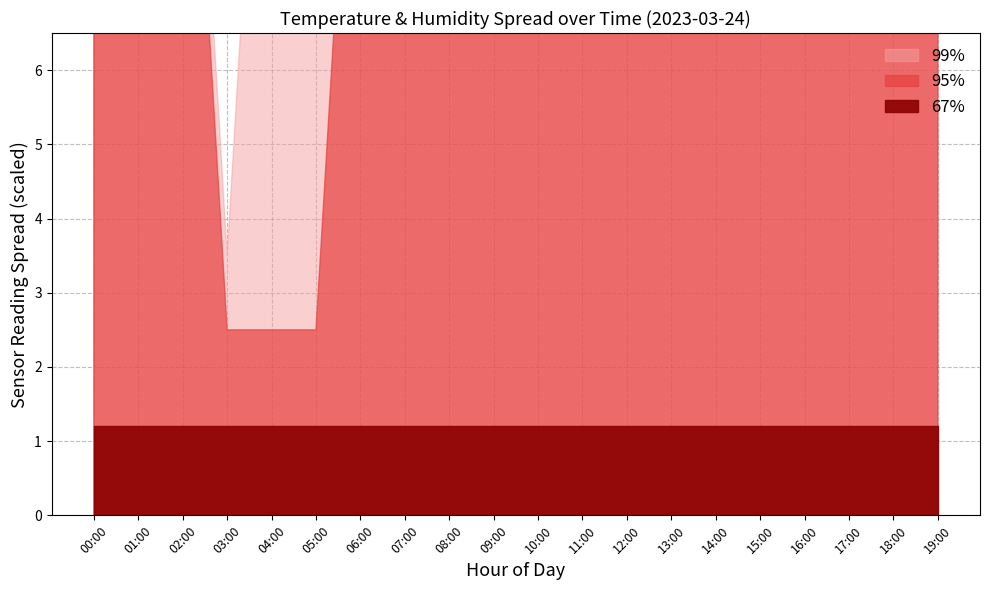

Which series has the largest total across all categories?

humidity_p99